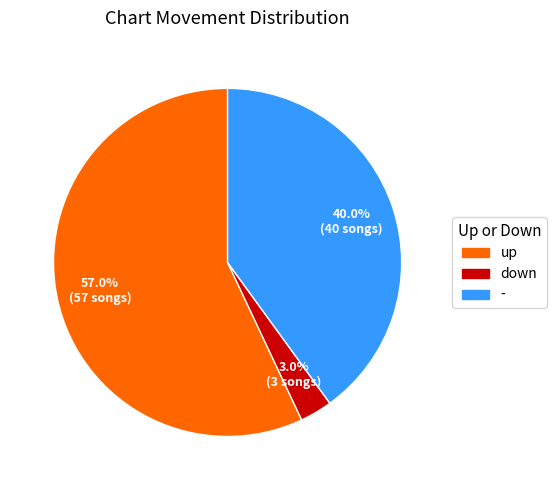

Combined, do up and down account for over 50%?

Yes